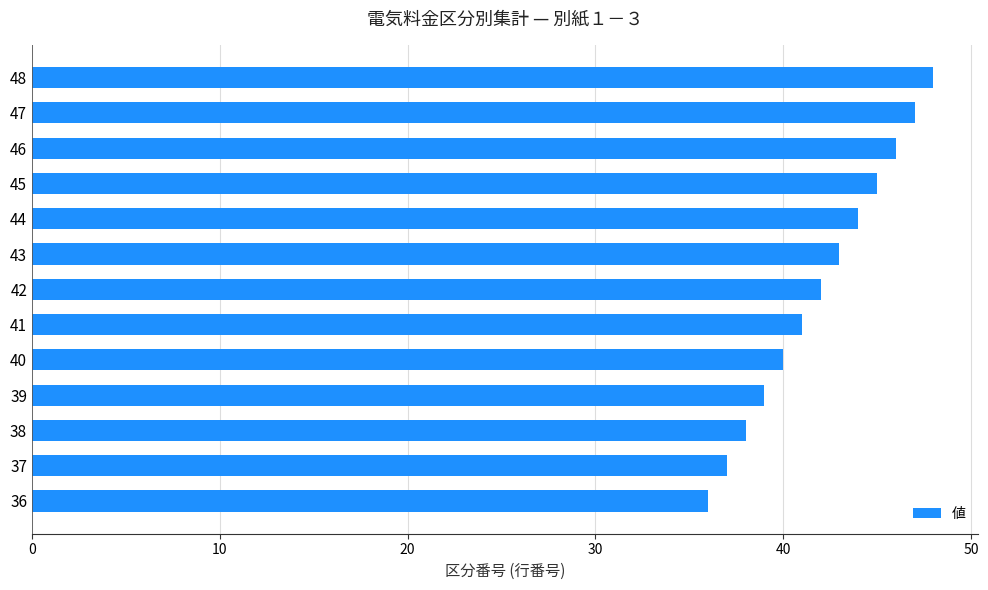

What is the change in value from 38 to 45?

+7